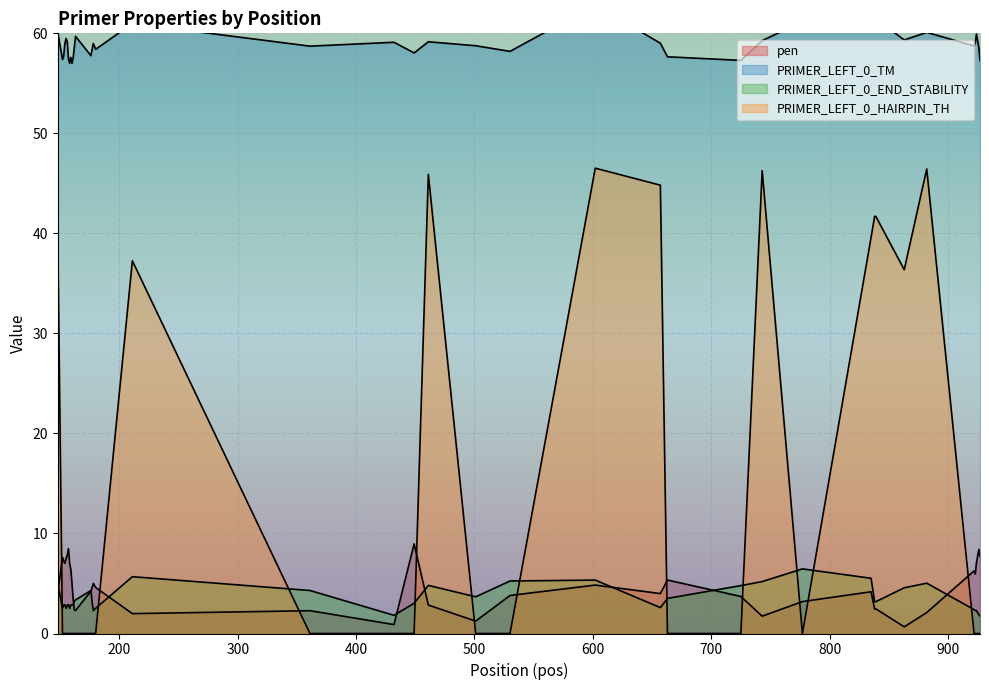

Reading left to right, list all the values displayed in this chart.

pen: 4.1	7.6	7.2	7.0	7.5	7.8	8.5	7.0	6.4	5.0	3.4	2.3	2.3	4.2	4.6	5.0	4.6	2.0	2.3	0.9	9.0	2.8	1.2	3.8	4.8	4.0	5.3	3.7	1.7	3.2	4.2	2.4	2.5	0.7	2.1	6.3	5.9	7.1	8.4	7.7
PRIMER_LEFT_0_TM: 60.1	57.4	57.8	59.0	59.5	59.2	57.5	57.0	57.6	57.0	57.6	58.7	59.7	57.8	58.4	59.0	58.4	61.0	58.7	59.1	58.0	59.2	58.8	58.2	62.8	59.0	57.7	57.3	59.3	61.2	62.2	60.4	61.5	59.3	60.1	58.7	59.1	59.9	58.6	57.3
PRIMER_LEFT_0_END_STABILITY: 5.0	2.5	2.9	2.9	2.5	2.9	2.9	2.5	2.9	2.9	2.9	3.2	3.4	4.3	3.1	2.3	2.5	5.7	4.3	1.8	3.0	4.8	3.7	5.2	5.3	2.6	3.5	4.8	5.2	6.5	5.5	3.2	3.2	4.6	5.0	2.4	2.3	2.3	1.9	1.8
PRIMER_LEFT_0_HAIRPIN_TH: 39.5	0.0	0.0	0.0	0.0	0.0	0.0	0.0	0.0	0.0	0.0	0.0	0.0	0.0	0.0	0.0	0.0	37.3	0.0	0.0	0.0	45.9	0.0	0.0	46.5	44.8	0.0	0.0	46.3	0.0	39.6	41.7	41.7	36.4	46.4	0.0	0.0	0.0	0.0	0.0